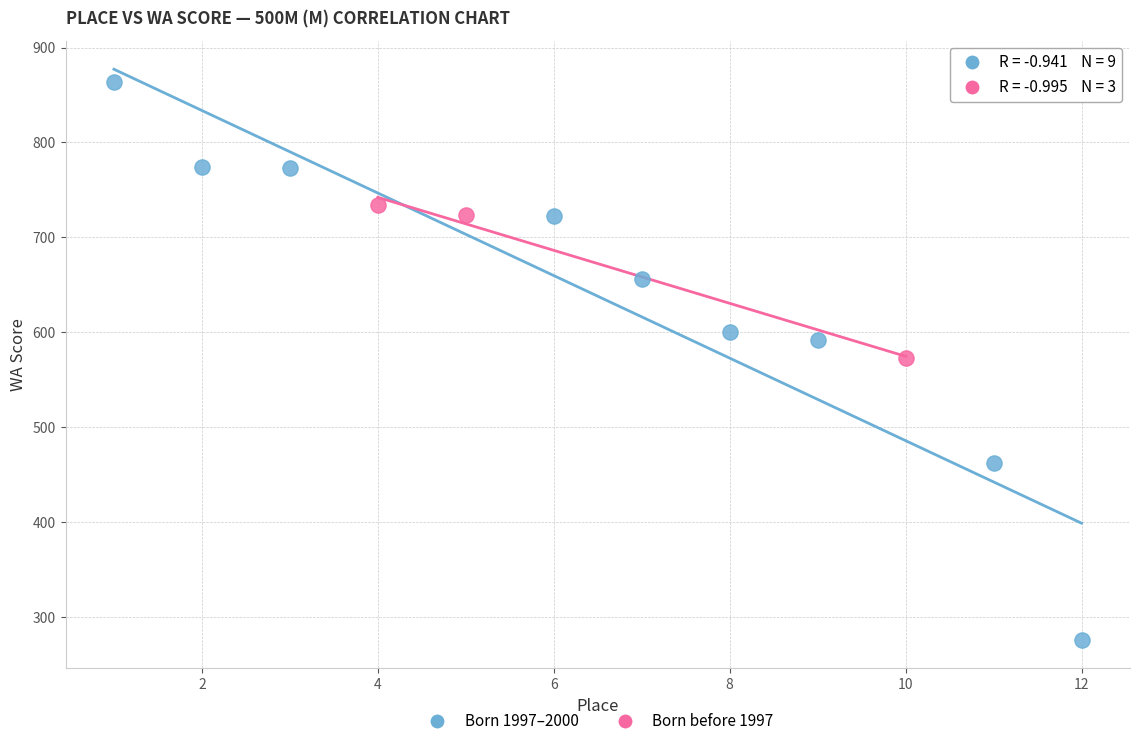

Which series has the widest spread of Y values?

Born 1997–2000